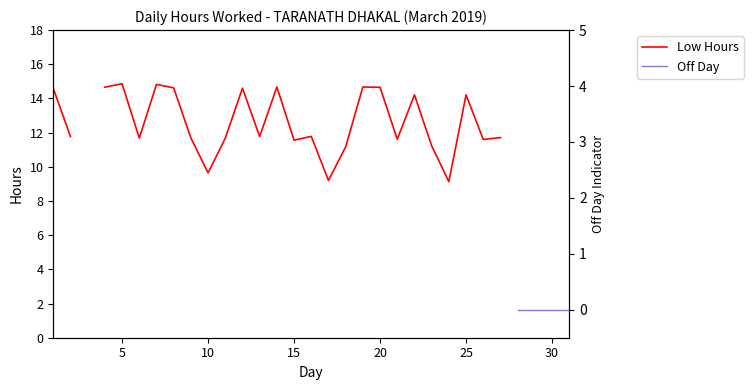

What is the value of the Low Hours point at the 23rd from the left?

11.2